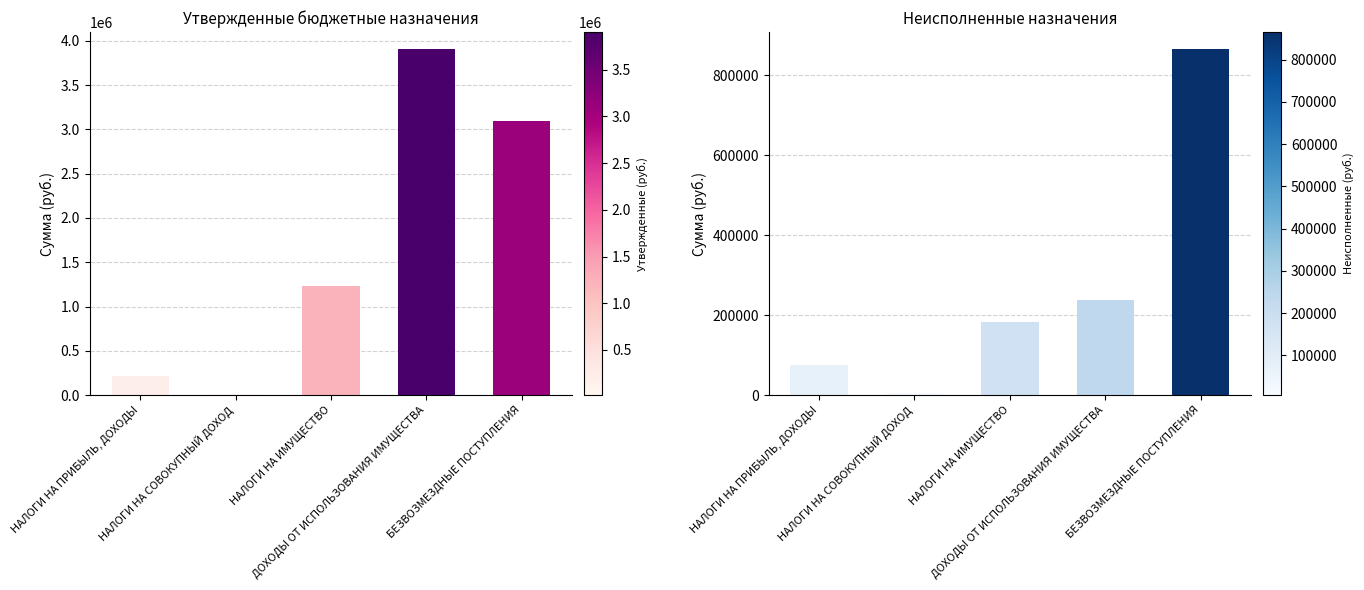

How many values in the Утвержденные назначения series are below 1226783?

2